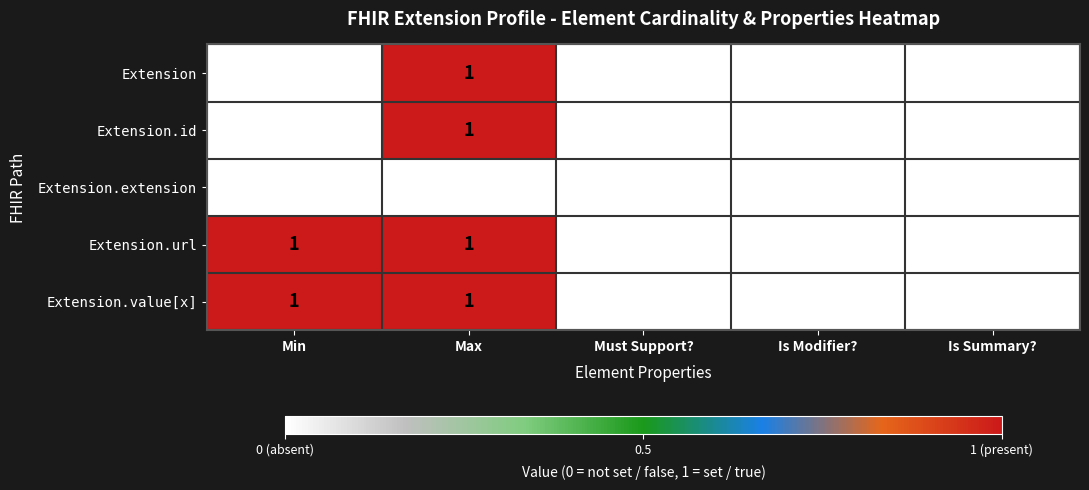

Is the value of Extension.value[x] at Max greater than the value of Extension.extension at Max?

Yes